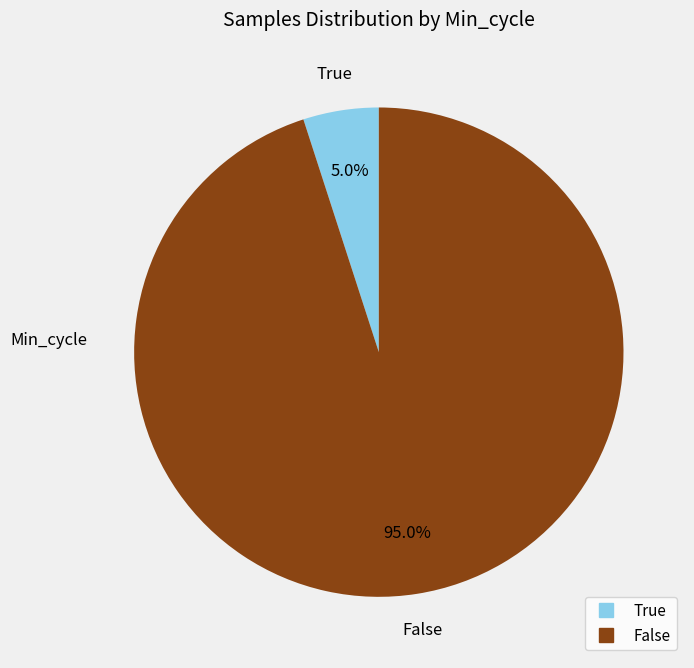

Is there any slice that represents more than half of the pie?

Yes